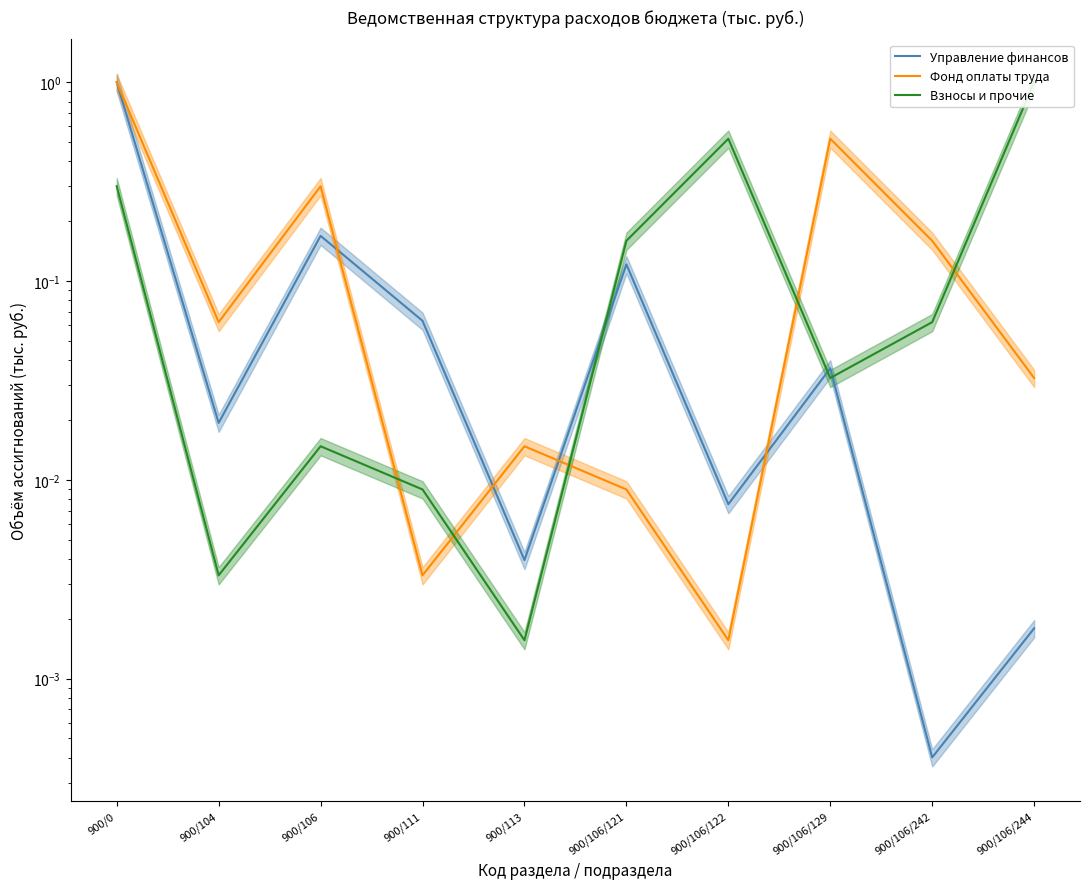

Which series ends up on top after the final intersection of Фонд оплаты труда and Взносы и прочие?

Взносы и прочие